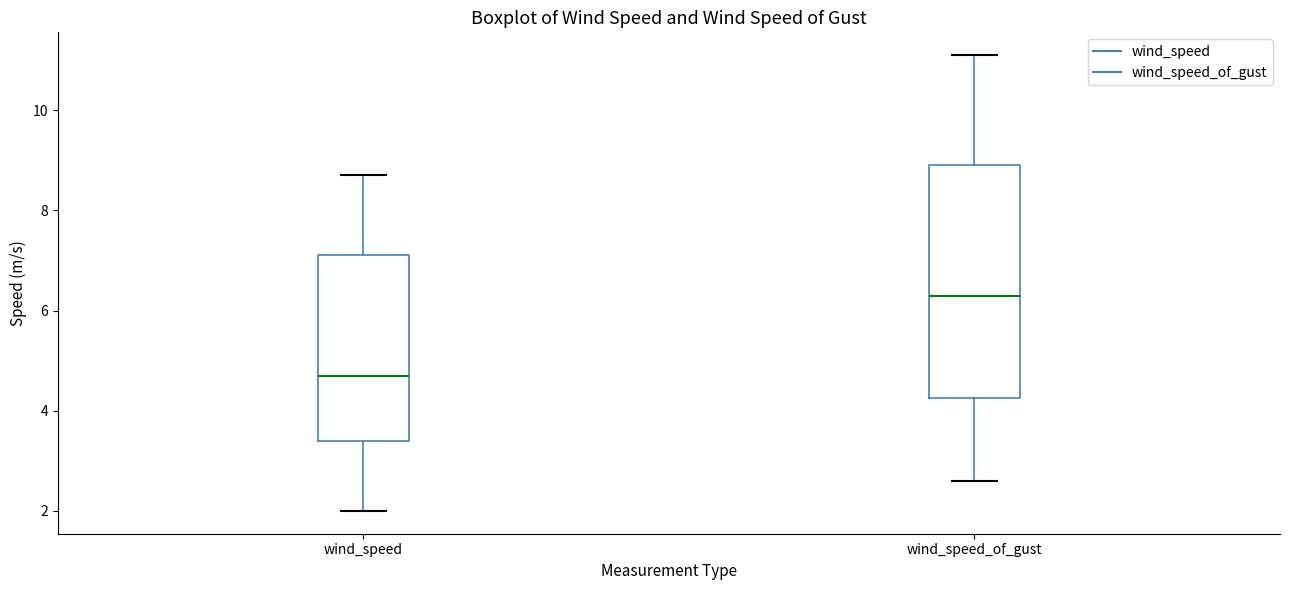

Where does the lower whisker of the box for wind_speed_of_gust end on the y-axis? The values are not printed on the chart, so give them approximately, as read against the axis.

2.6